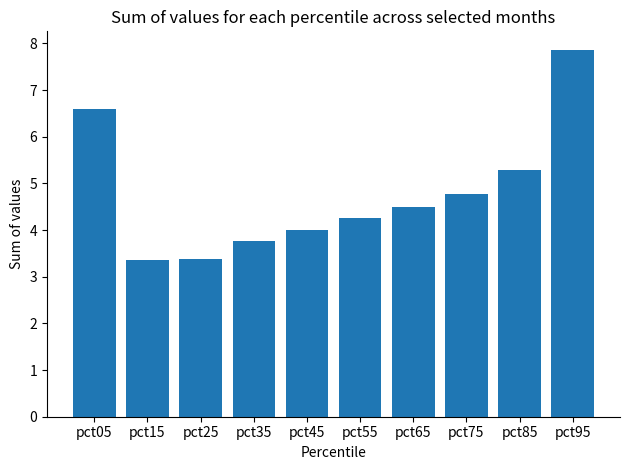

Reading left to right, extract all data points from this chart.

pct05=6.6	pct15=3.4	pct25=3.4	pct35=3.8	pct45=4.0	pct55=4.3	pct65=4.5	pct75=4.8	pct85=5.3	pct95=7.9